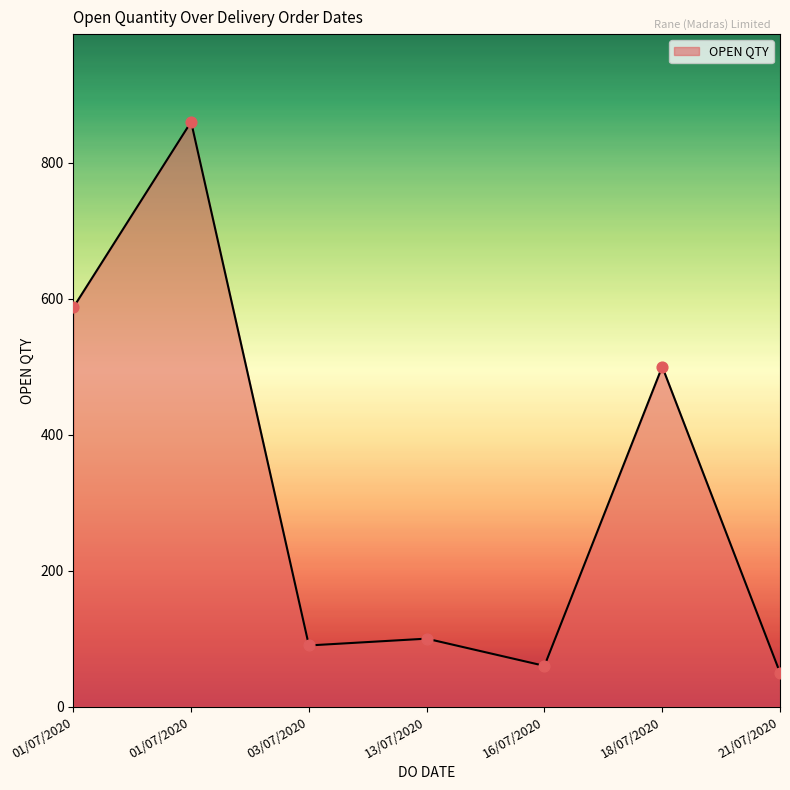

Which has a higher value, 18/07/2020 or 13/07/2020?

18/07/2020